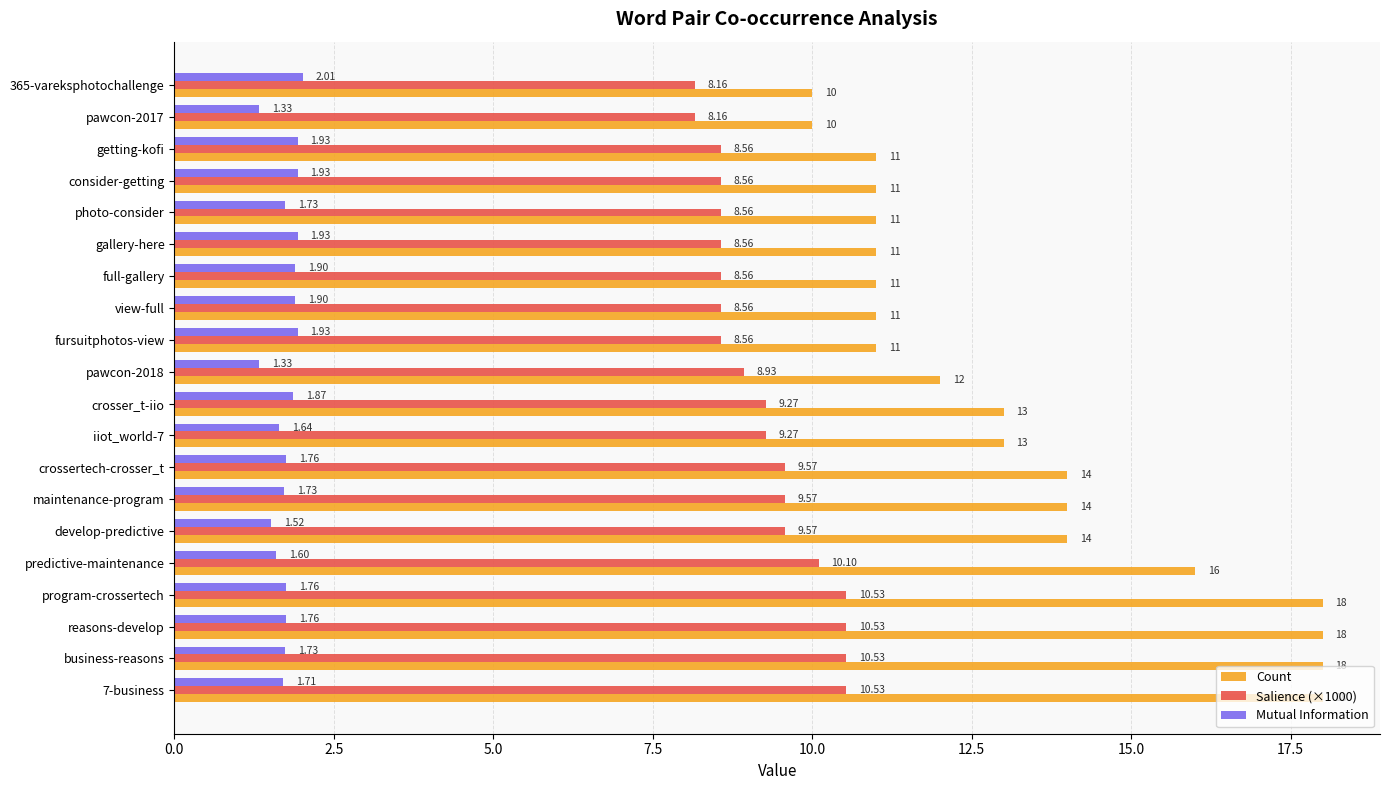

What is the difference between the second highest and minimum values in the Count series?

8.0